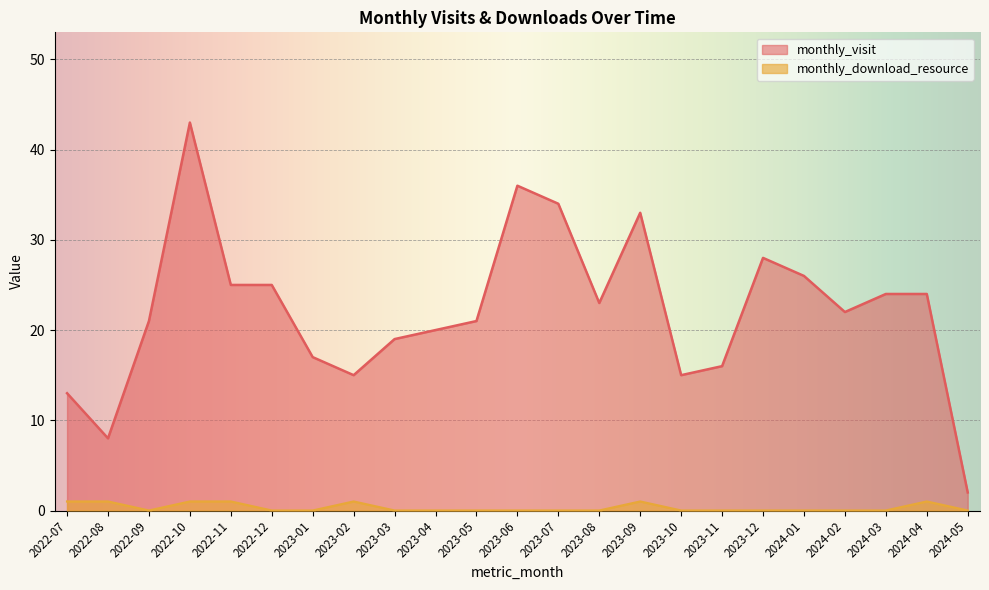

Reading left to right, transcribe all the data shown in this chart.

monthly_visit: 13	8	21	43	25	25	17	15	19	20	21	36	34	23	33	15	16	28	26	22	24	24	2
monthly_download_resource: 1	1	0	1	1	0	0	1	0	0	0	0	0	0	1	0	0	0	0	0	0	1	0